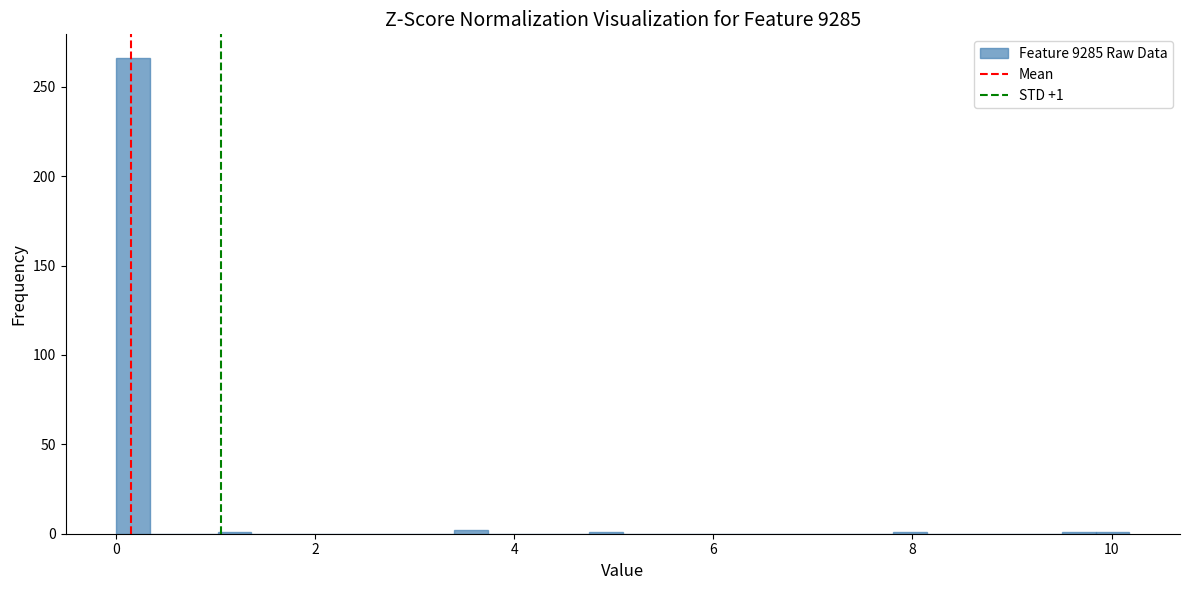

Around what value on the x-axis is the tallest bar? Give the approximate position of its centre, as read against the axis.

0.2